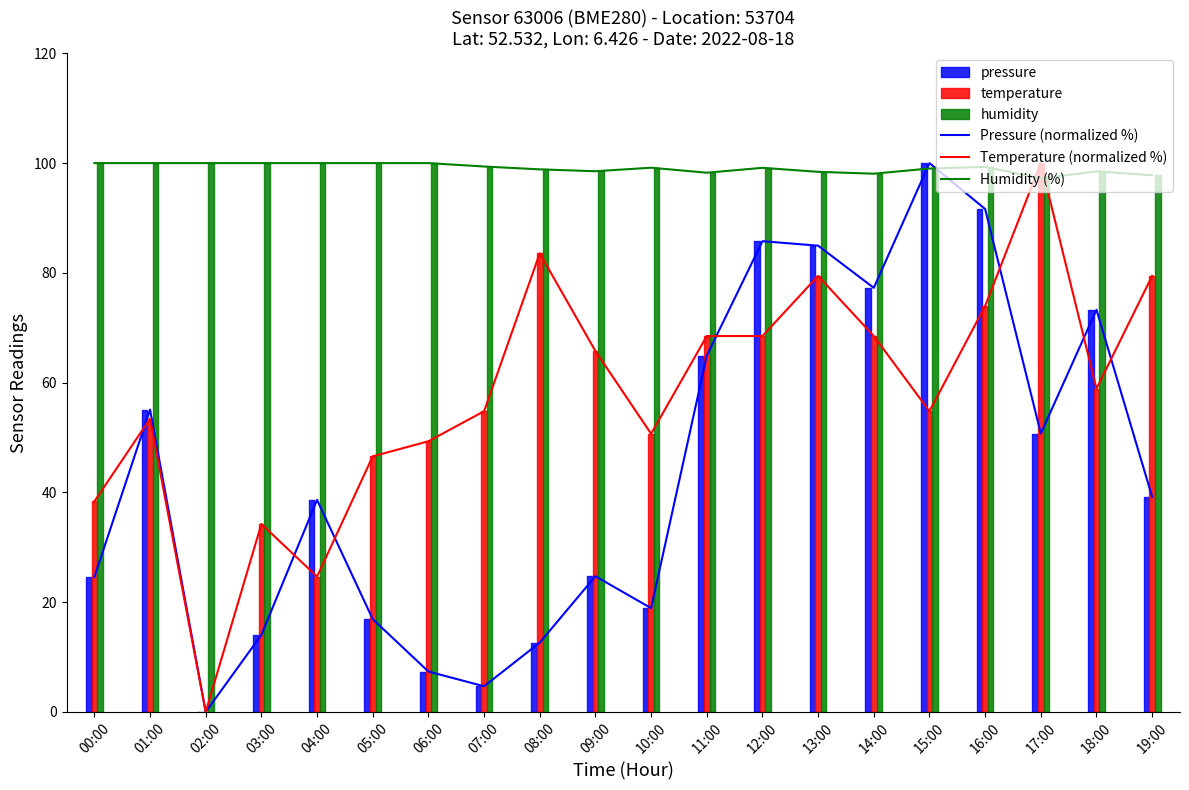

What is the total value across all series at 08:00?

195.1